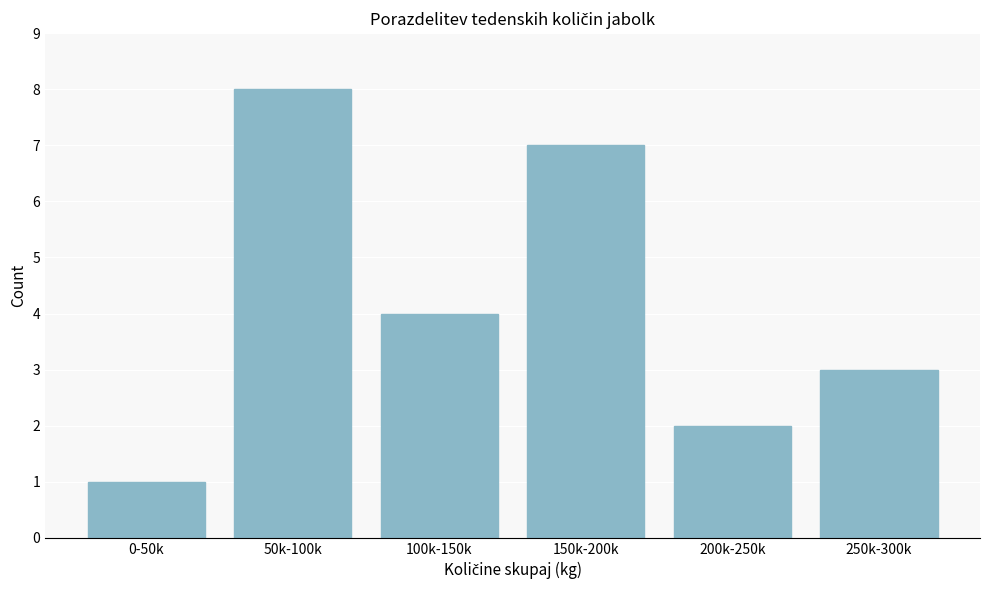

Reading left to right, transcribe all the data shown in this chart.

0-50k=1	50k-100k=8	100k-150k=4	150k-200k=7	200k-250k=2	250k-300k=3